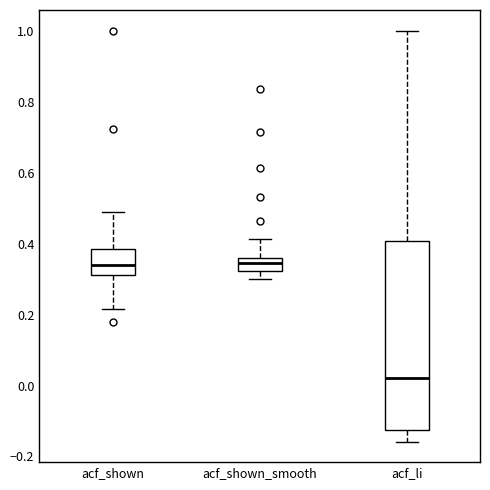

Which box is the tallest, from its lower edge to its upper edge?

acf_li